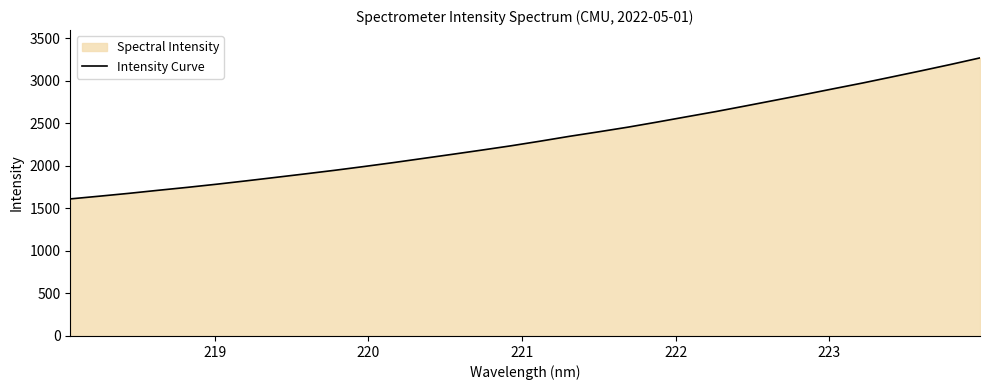

Reading left to right, list all the values displayed in this chart.

1610.3	1642.5	1675.8	1711.7	1746.4	1783.5	1822.8	1863.4	1904.3	1946.2	1990.6	2036.7	2085.2	2133.7	2183.1	2233.7	2288.4	2345.5	2398.6	2453.5	2513.6	2575.6	2637.0	2702.4	2768.8	2835.7	2904.3	2972.2	3043.8	3115.8	3189.9	3266.8